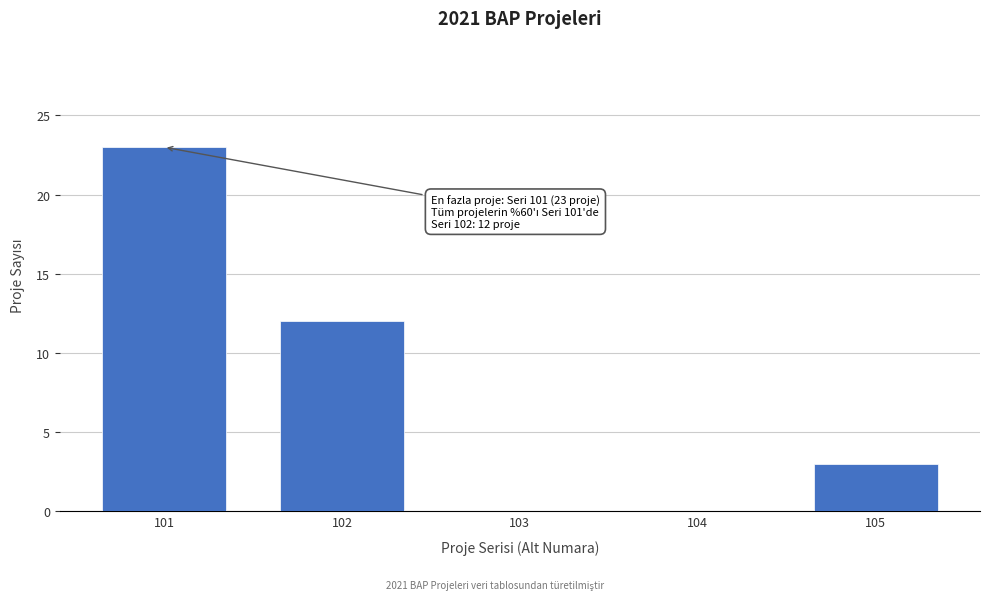

Reading left to right, transcribe all the data shown in this chart.

101=23	102=12	103=0	104=0	105=3